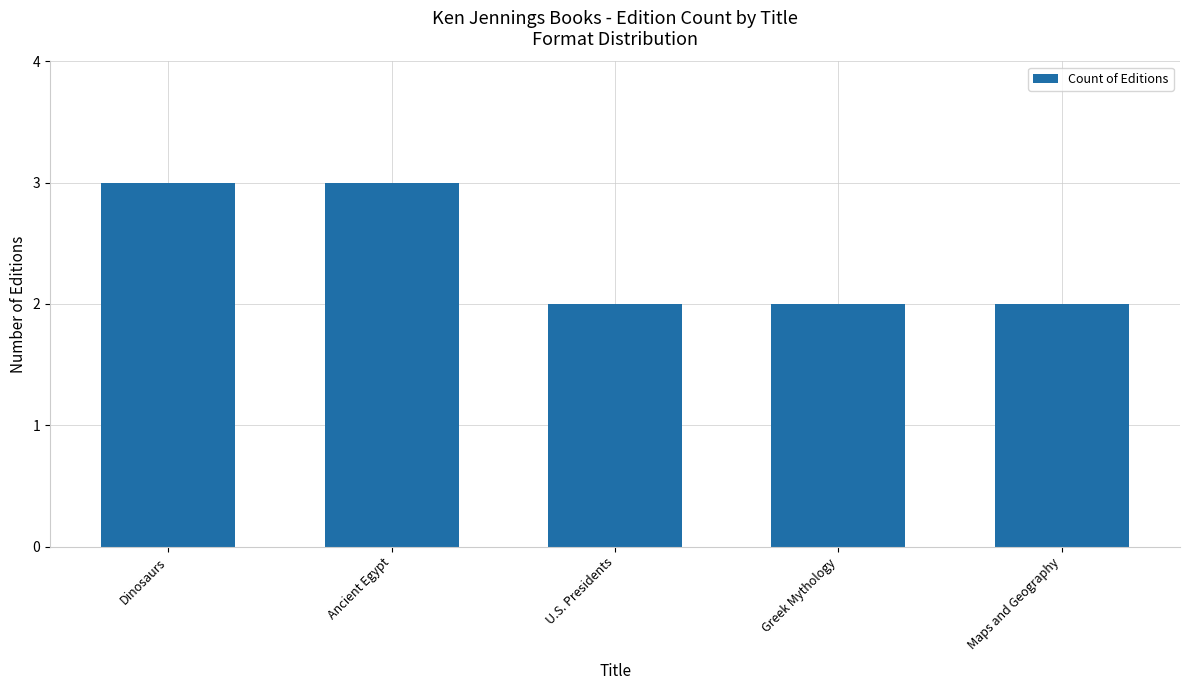

What is the greatest value displayed?

3